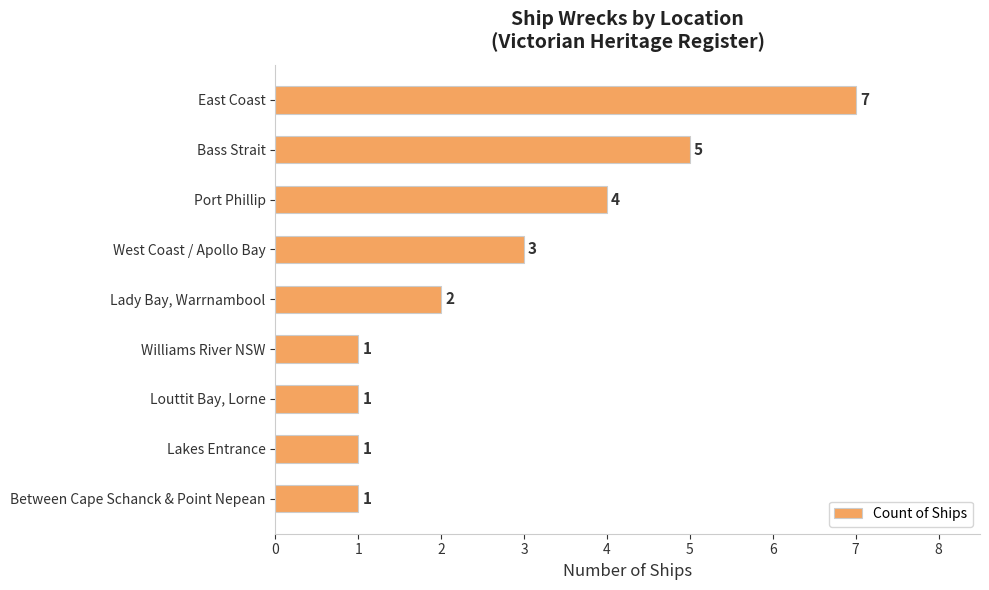

What is the difference between the values at Louttit Bay, Lorne and Bass Strait?

4